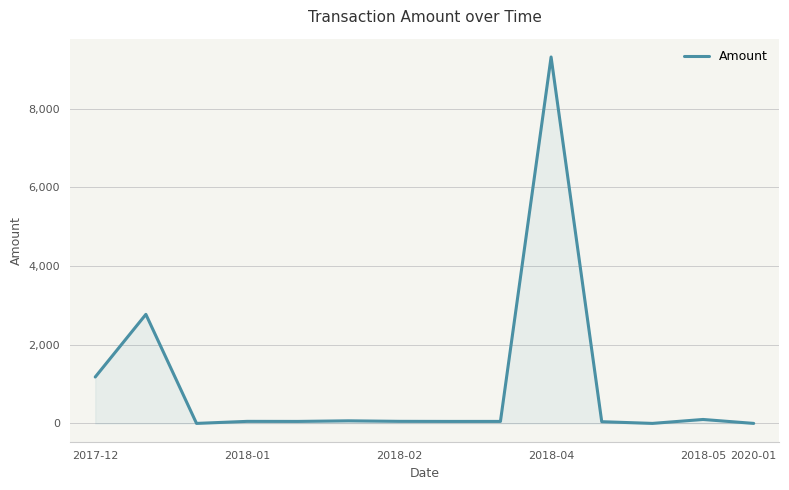

What is the average value?

981.1